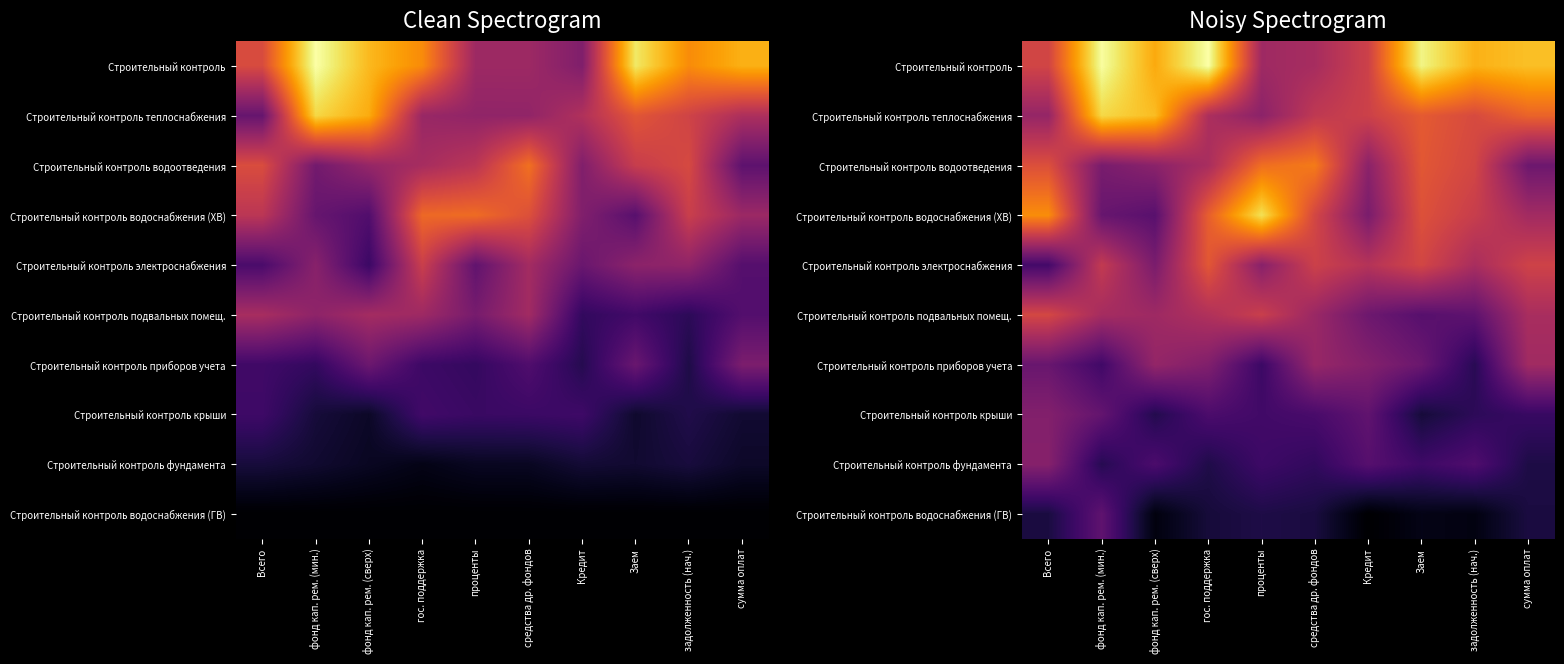

Between гос. поддержка and задолженность (нач.), which is larger?

гос. поддержка